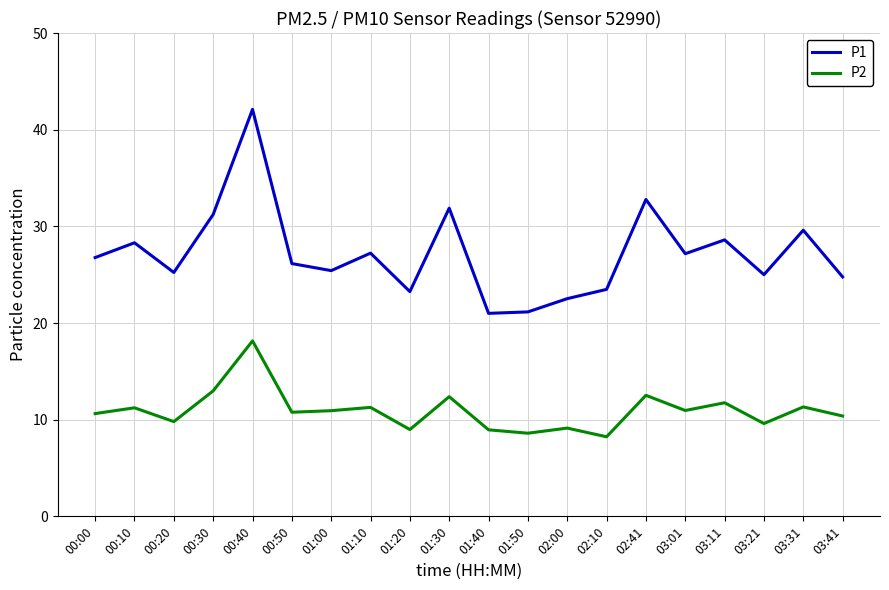

True or false: P2 and P1 cross at least once.

False